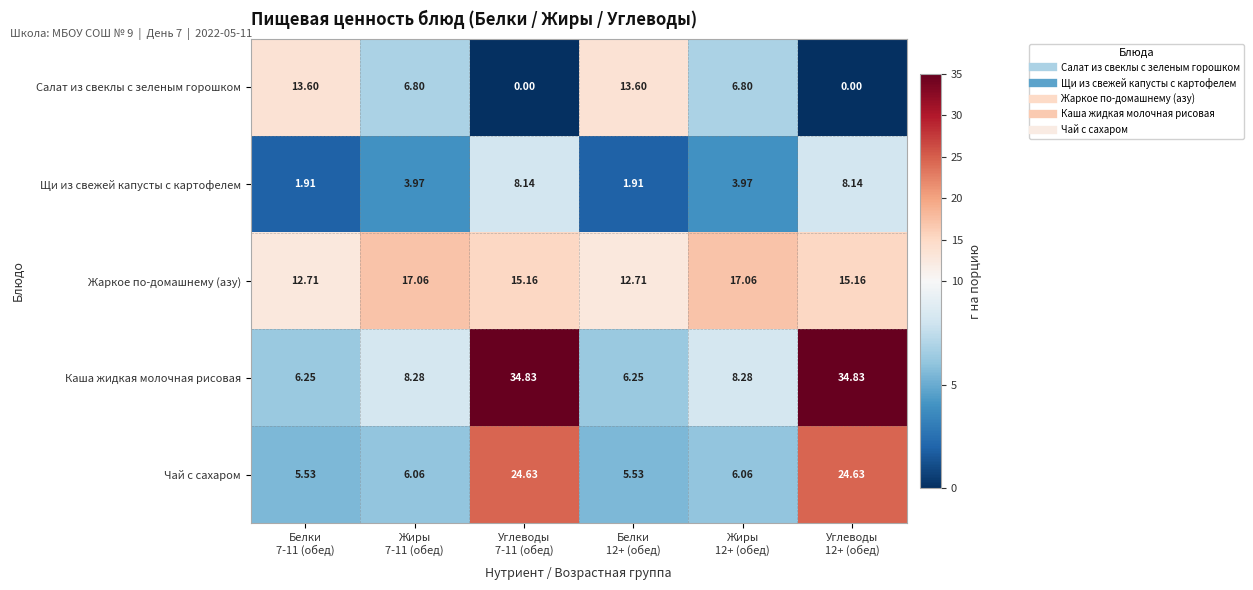

What is the difference between the highest and lowest values at Жиры
12+ (обед)?

13.1